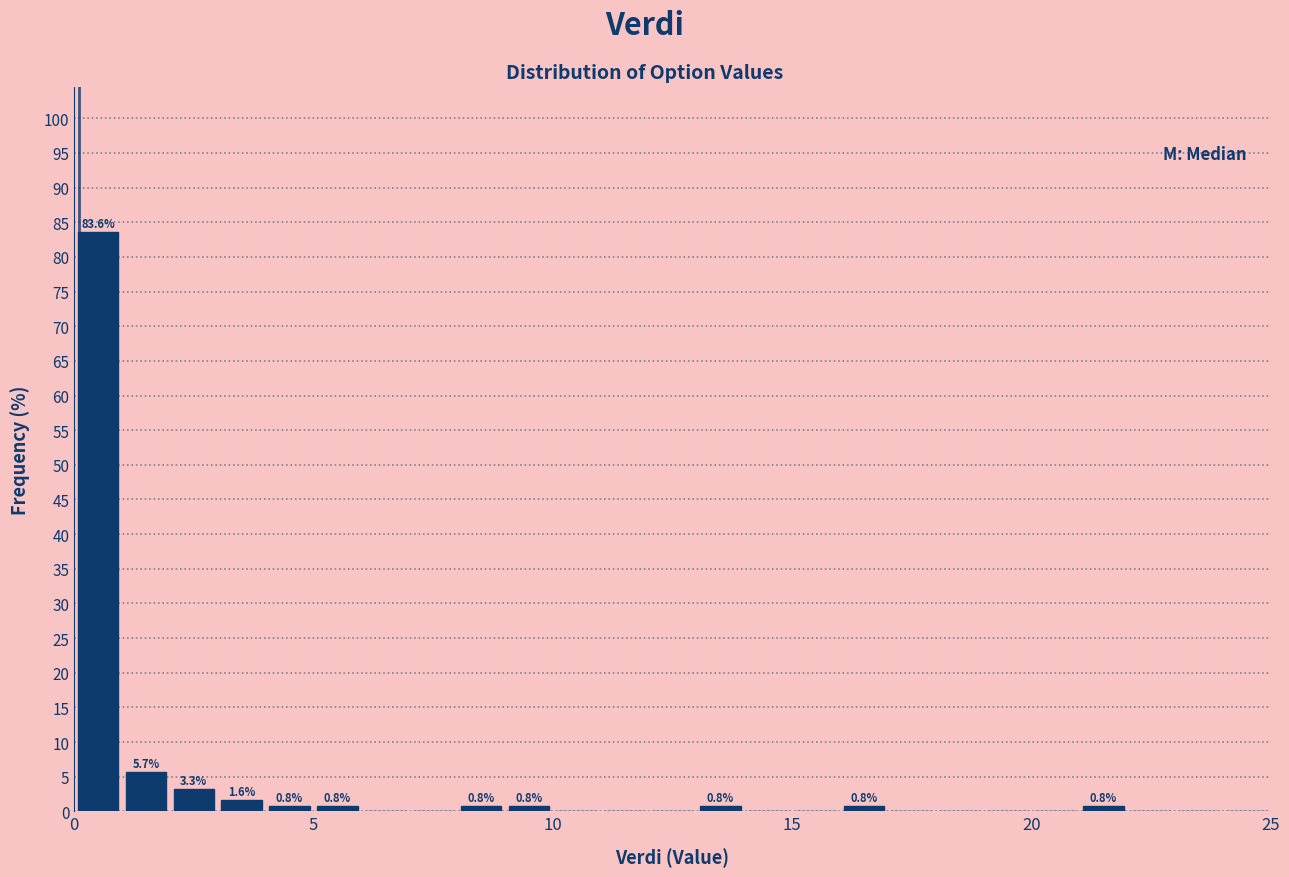

Read against the x-axis, roughly where is the centre of the tallest bar?

0.5